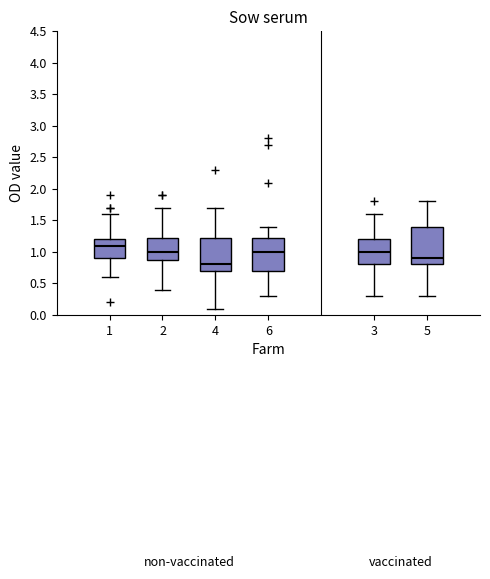

Reading left to right, transcribe this box plot: for each box, give where its median line is, the range the box spans, and where its two whiskers end, as read against the y-axis. The values are not printed on the chart, so give them approximately, as read against the axis.

1: median 1.10, box 0.90 to 1.20, whiskers 0.60 to 1.60
2: median 1.00, box 0.90 to 1.25, whiskers 0.40 to 1.70
4: median 0.80, box 0.70 to 1.25, whiskers 0.10 to 1.70
6: median 1.00, box 0.70 to 1.25, whiskers 0.30 to 1.40
3: median 1.00, box 0.80 to 1.20, whiskers 0.30 to 1.60
5: median 0.90, box 0.80 to 1.40, whiskers 0.30 to 1.80